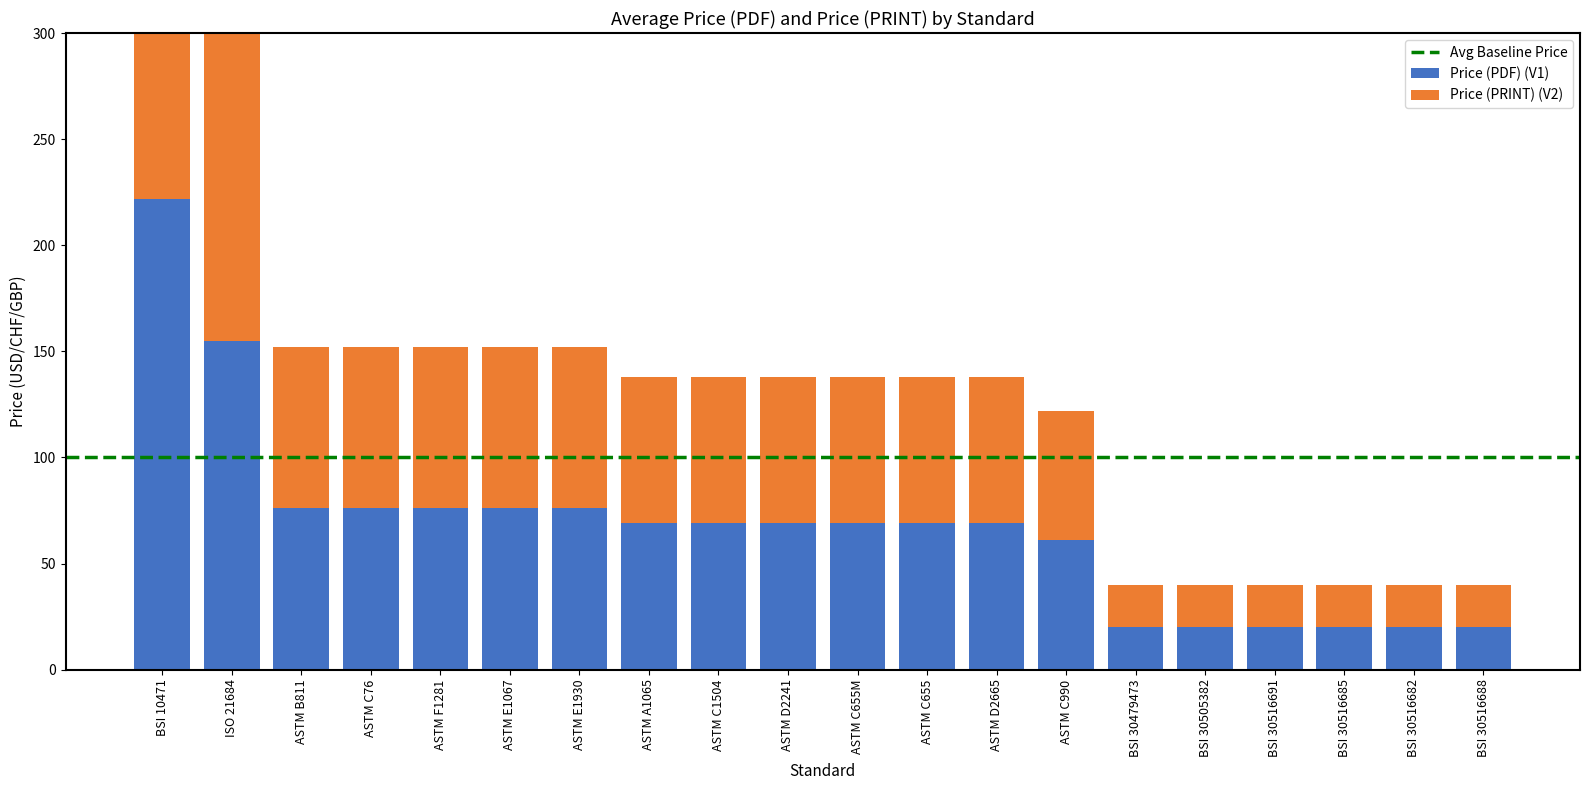

How many bars are there in total?

40